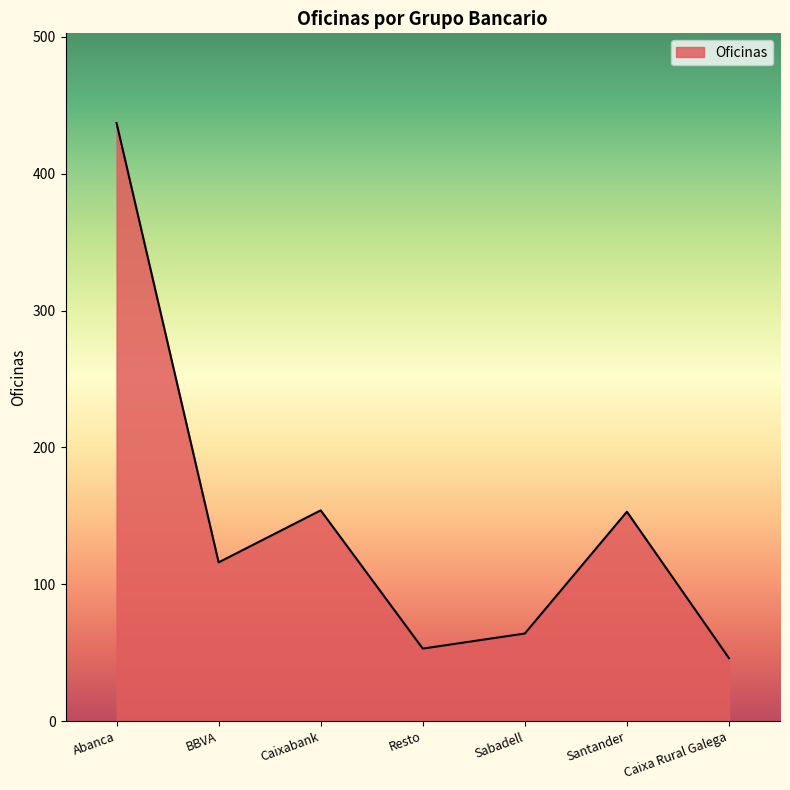

What is the ratio of the value at Abanca to the value at BBVA?

3.8